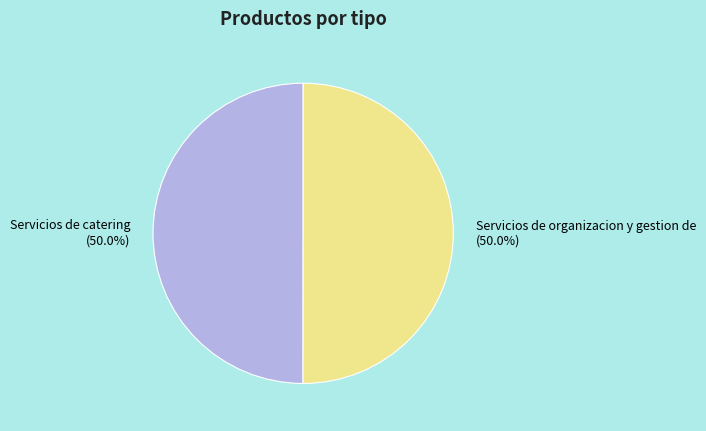

To the nearest percent, what percentage of the pie is Servicios de organizacion y gestion de?

50%